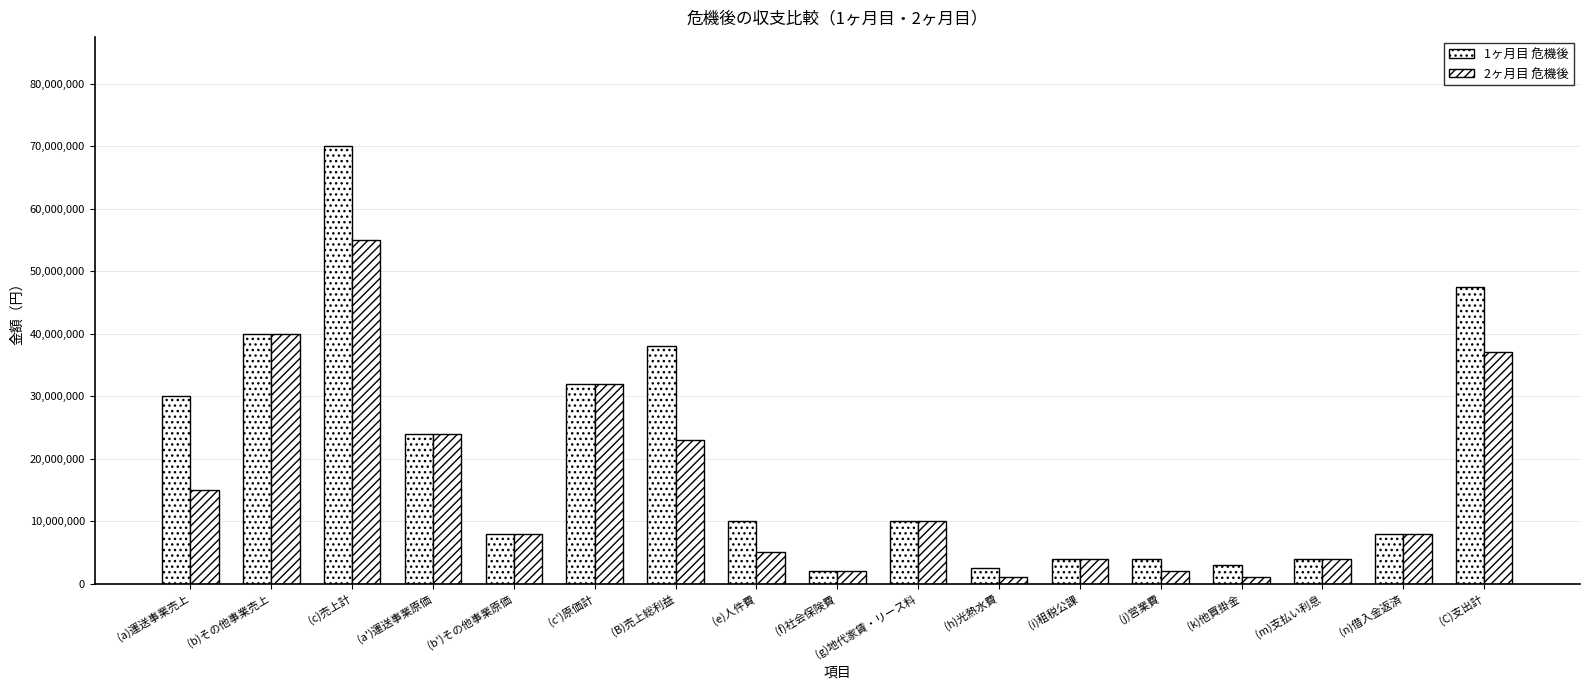

Rank the series by their average value, from lowest to highest.

2ヶ月目 危機後, 1ヶ月目 危機後